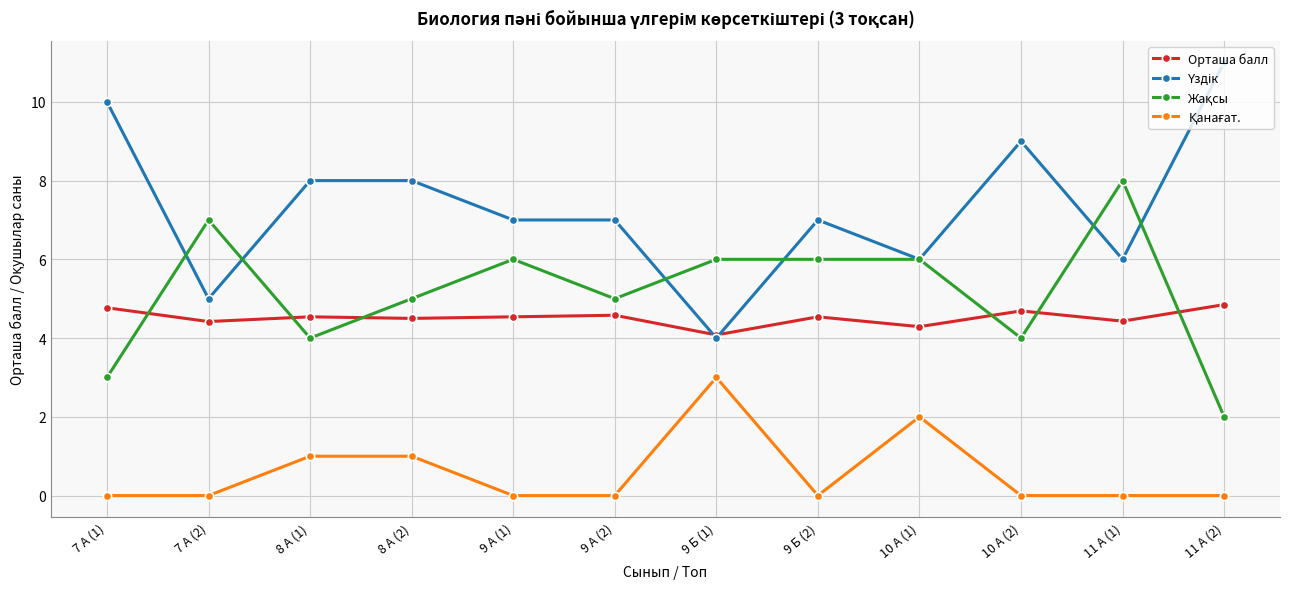

How many series are shown in this chart?

4